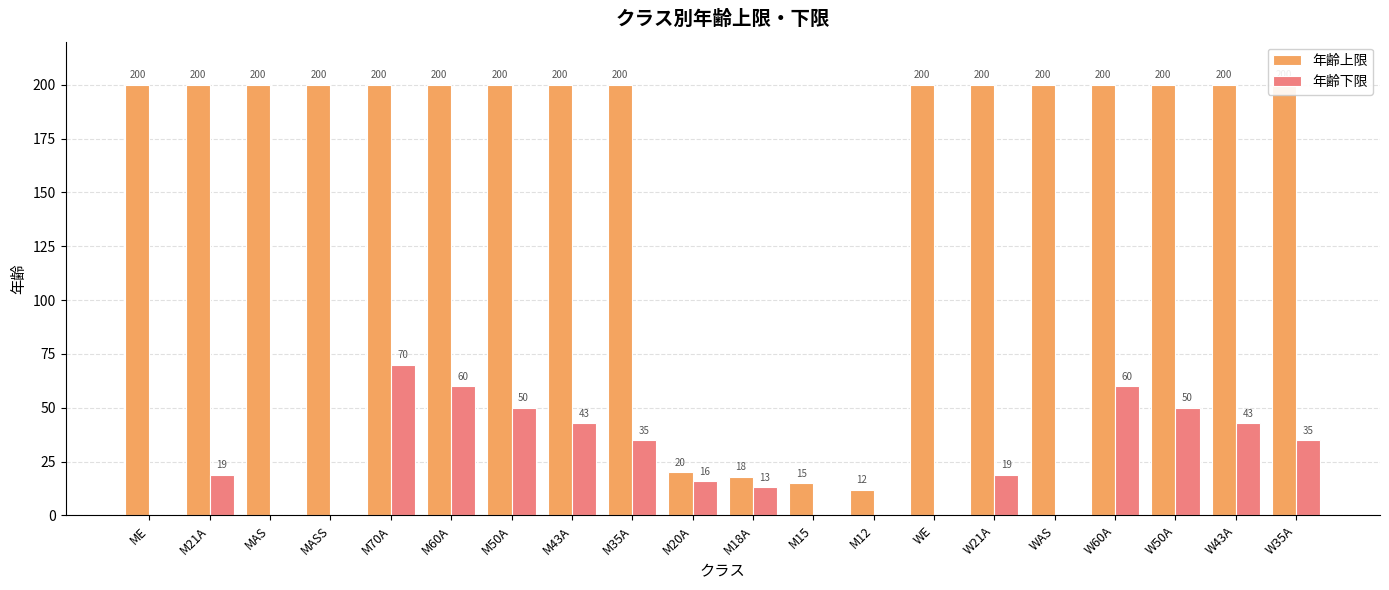

Reading left to right, extract all data points from this chart.

年齢上限: 200	200	200	200	200	200	200	200	200	20	18	15	12	200	200	200	200	200	200	200
年齢下限: 0	19	0	0	70	60	50	43	35	16	13	0	0	0	19	0	60	50	43	35